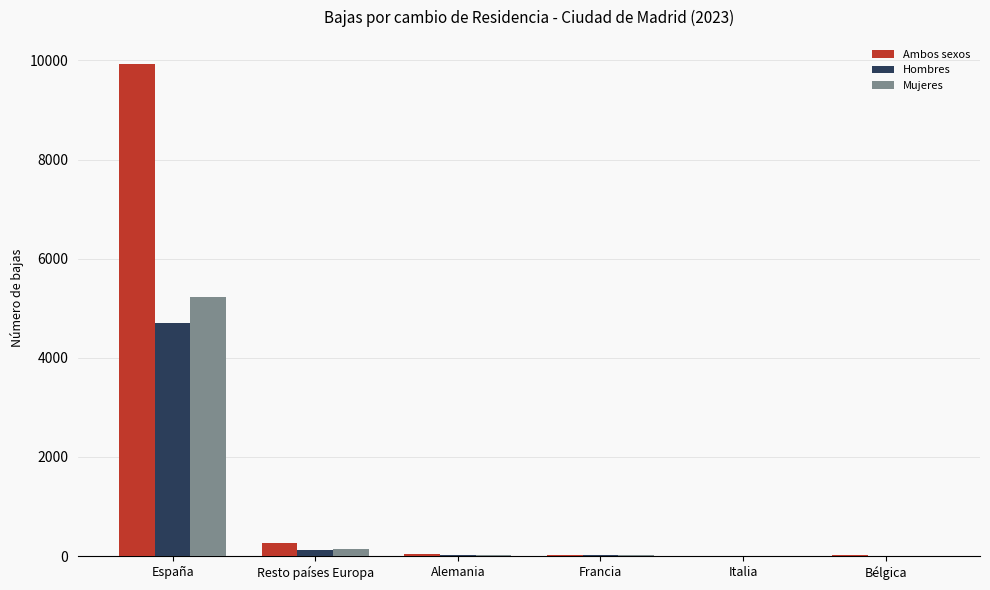

Which series has the widest spread of values?

Ambos sexos